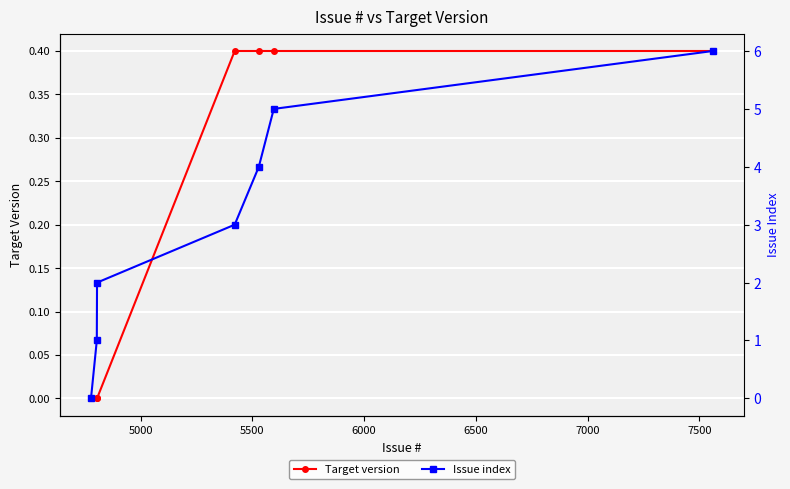

What is the sum of all Target version values?

1.6